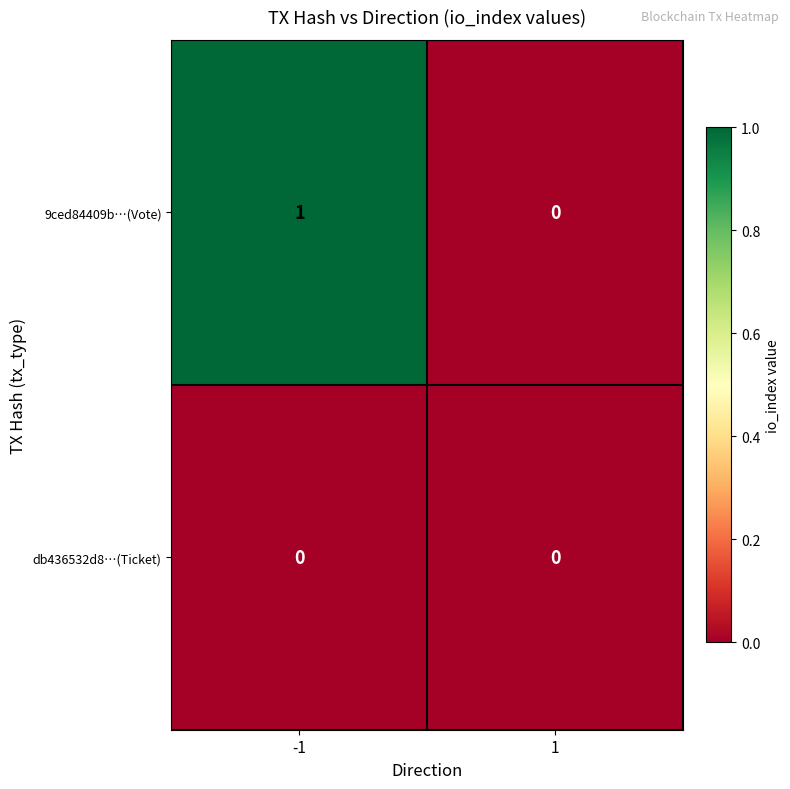

Which series has the largest range (max minus min)?

9ced84409b…(Vote)